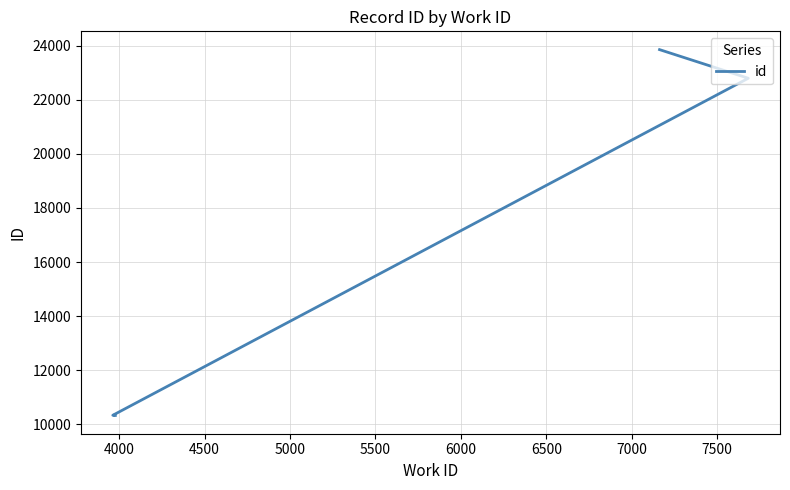

What is the average value?

16739